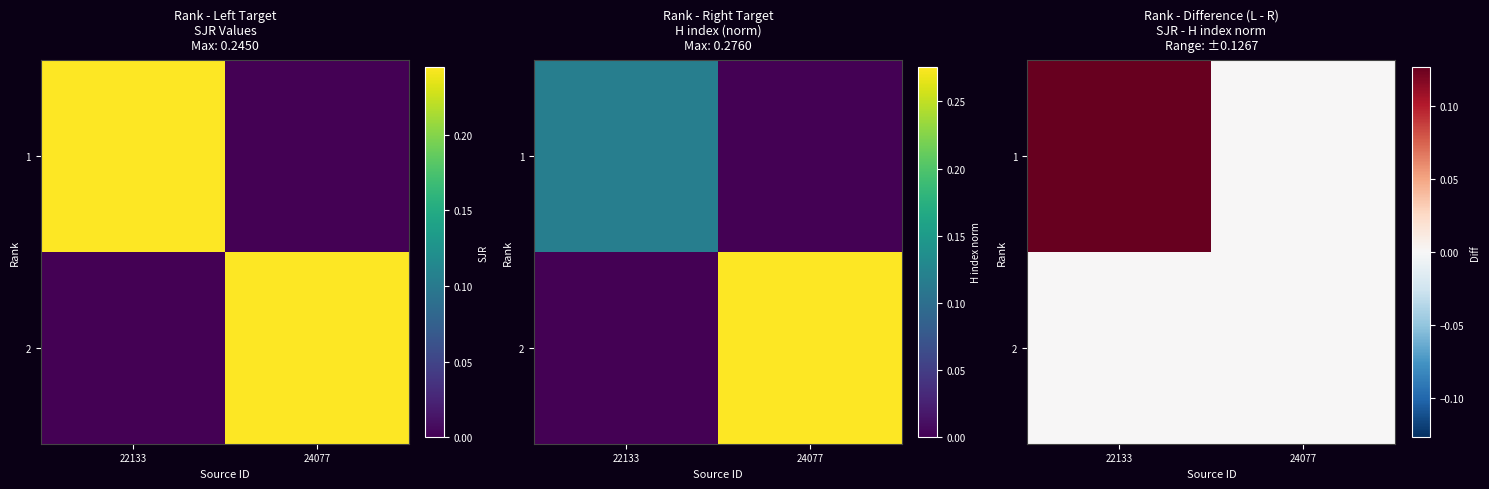

Is it true that 1 equals 0.1 at 24077?

False